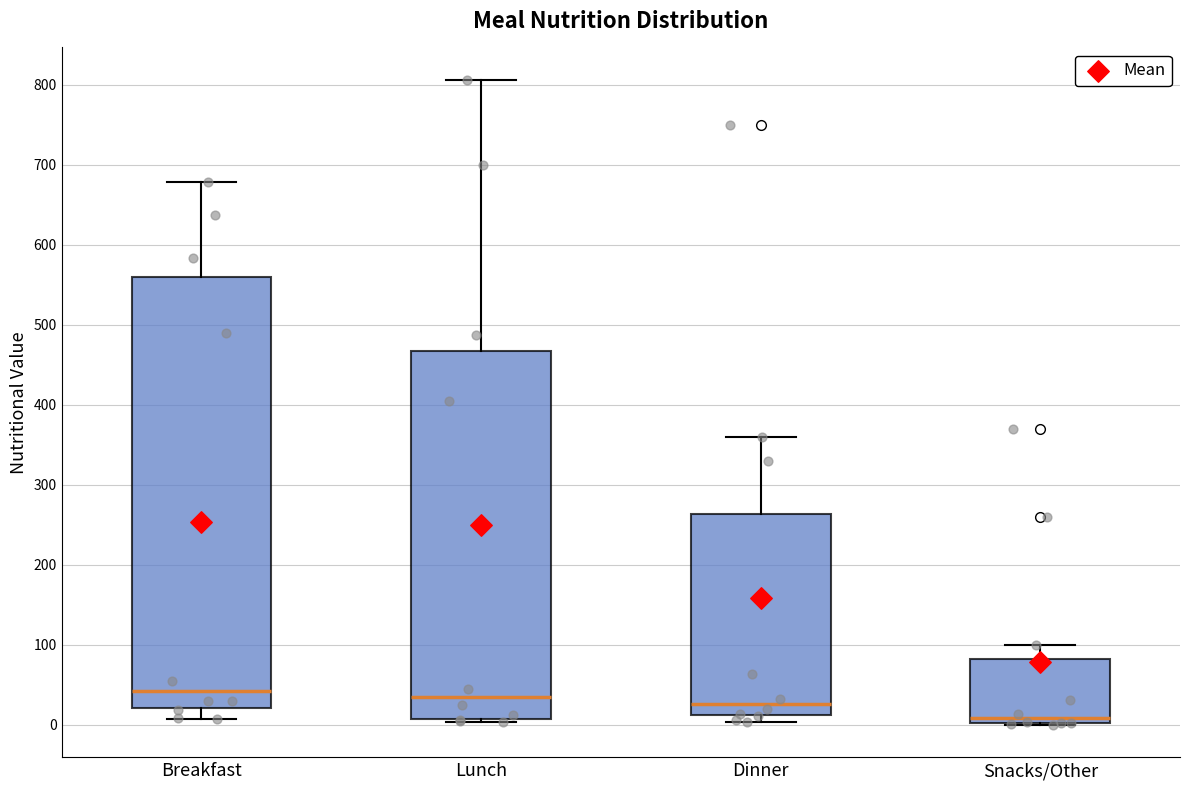

Where is the upper edge of the box for Dinner on the y-axis? The values are not printed on the chart, so give them approximately, as read against the axis.

260